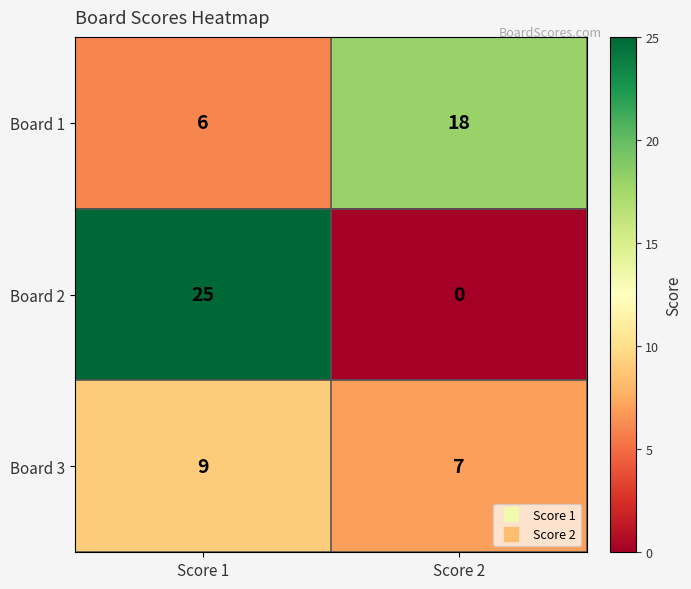

What is the difference between the maximum and minimum values in the Board 2 series?

25